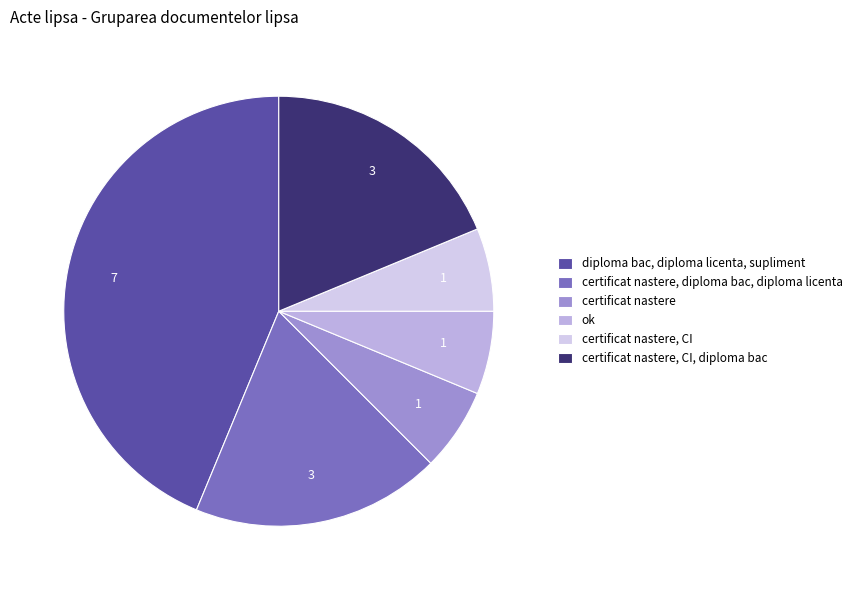

Is there any slice that represents more than half of the pie?

No